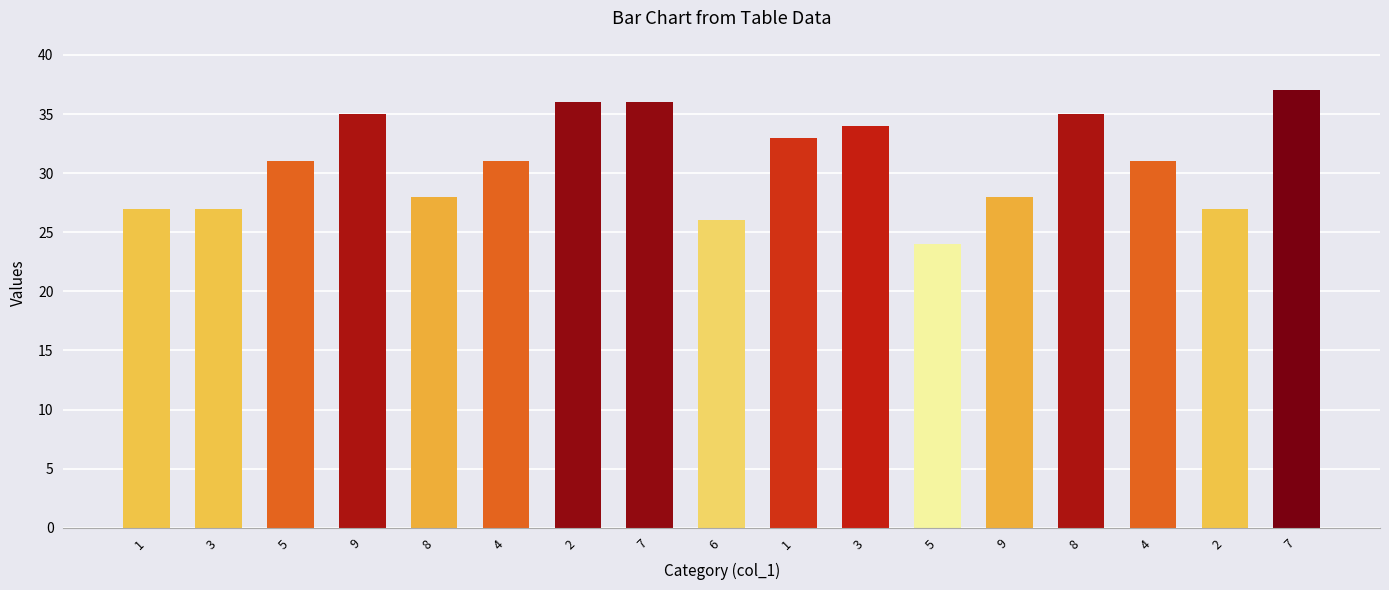

How many series are shown in this chart?

1